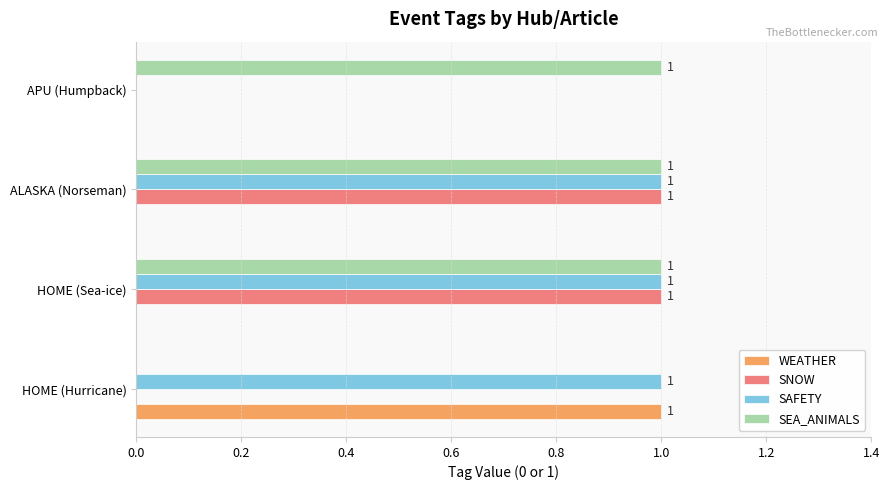

What is the sum of all WEATHER values?

1